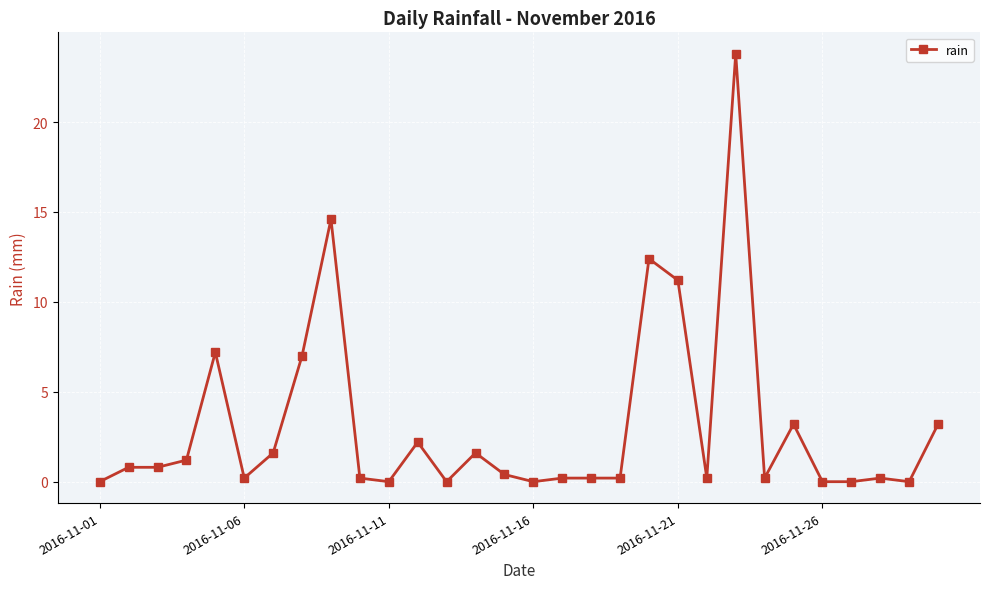

What is the difference between the second highest and minimum values?

14.6